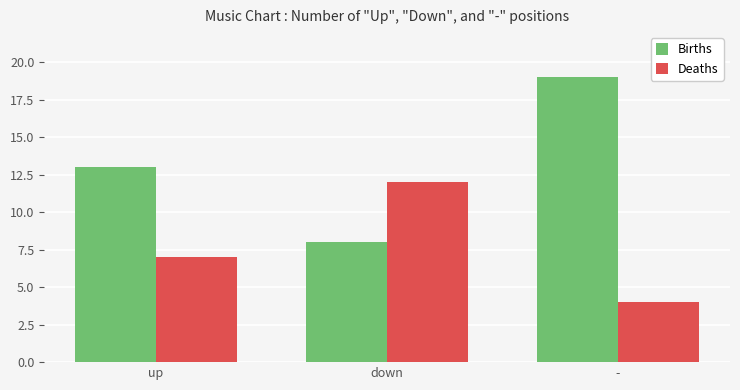

What is the total value across all series at down?

20